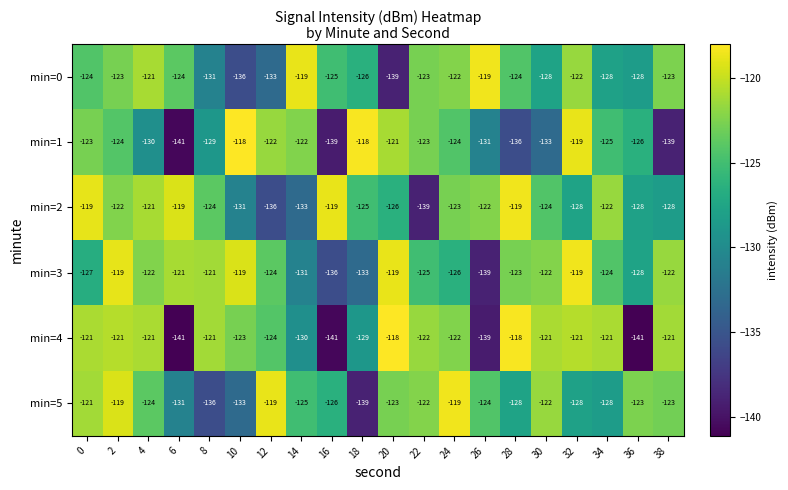

What is the greatest value displayed?

-118